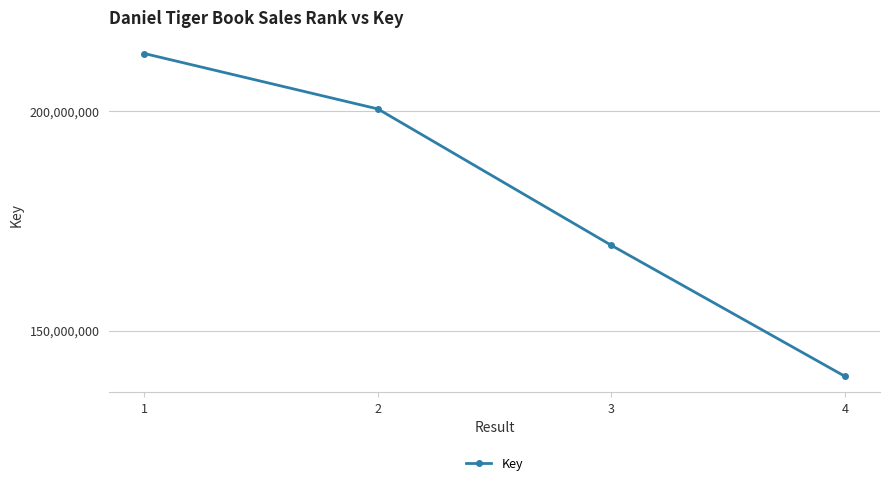

What is the sum of all values?

722488517